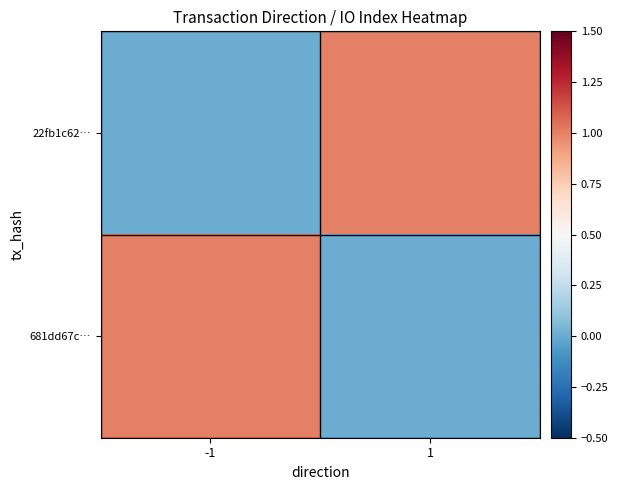

At how many categories does at least one series exceed 0?

2